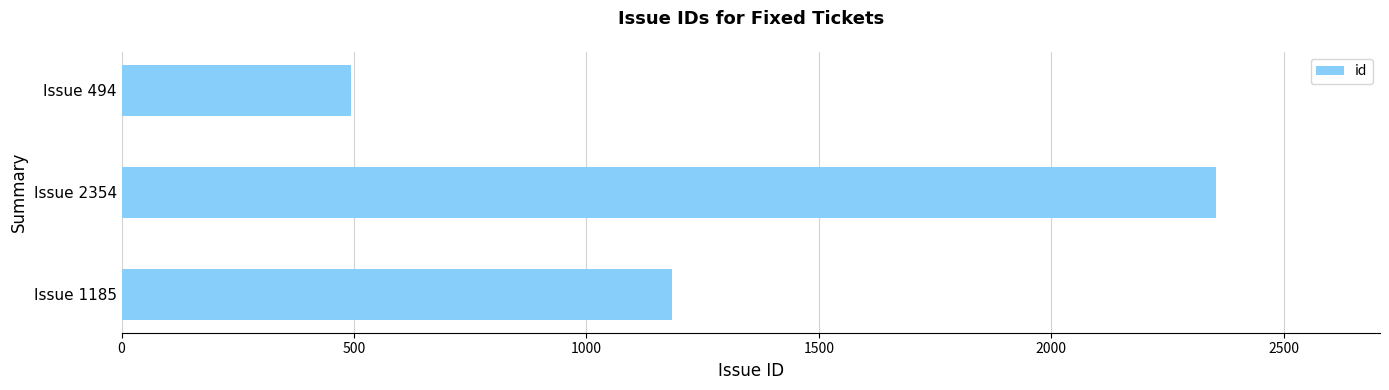

True or false: the data shows 494 at Issue 494.

True